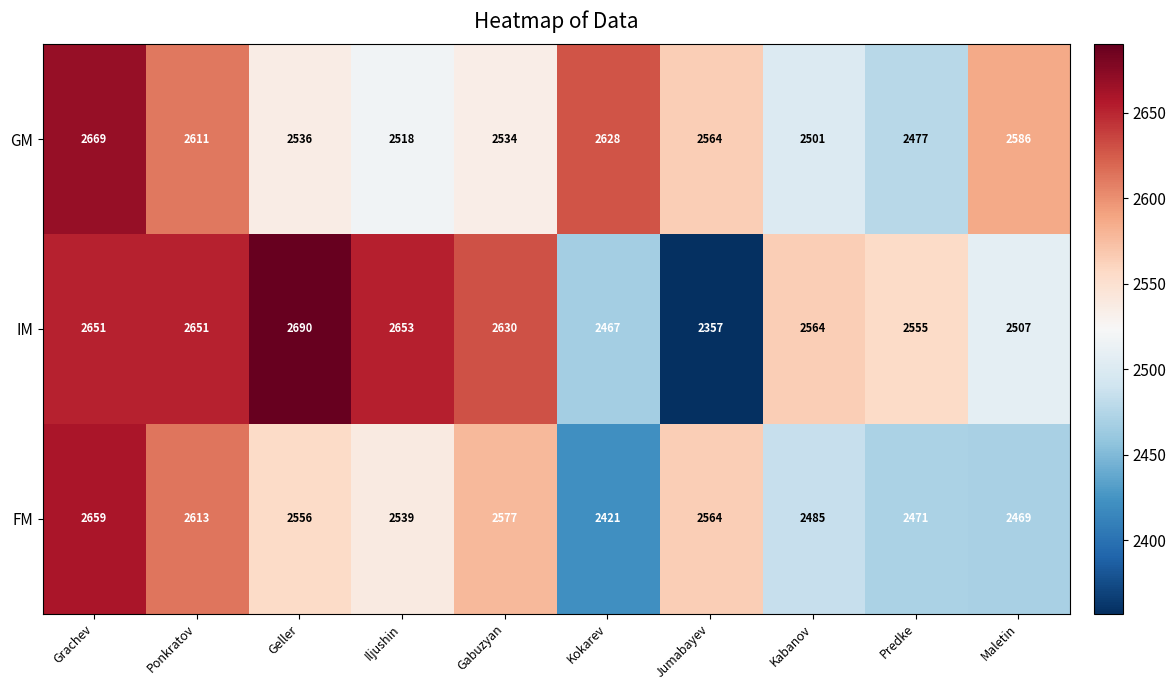

Which label corresponds to the smallest value in the chart?

Jumabayev